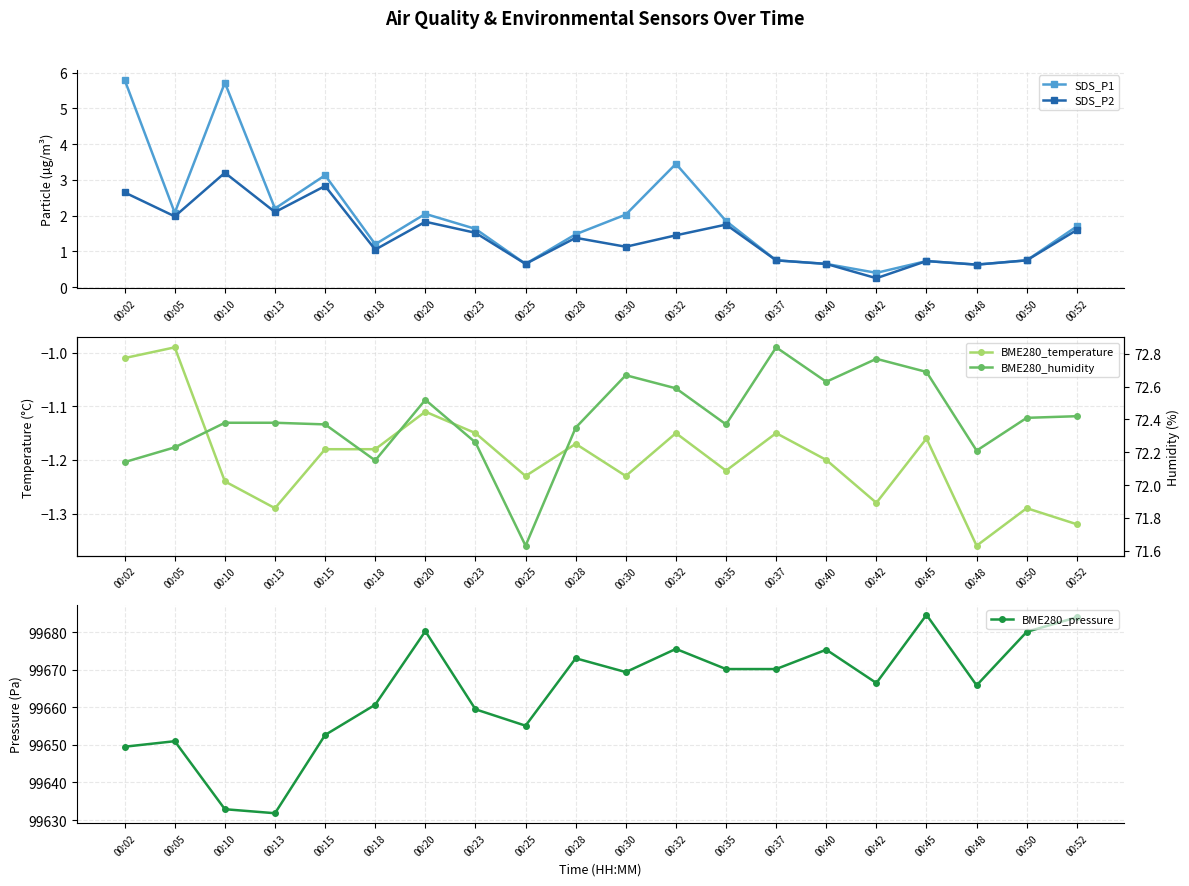

Reading left to right, list all the values displayed in this chart.

SDS_P1: 00:02=5.8	00:05=2.1	00:10=5.7	00:13=2.2	00:15=3.1	00:18=1.2	00:20=2.0	00:23=1.6	00:25=0.7	00:28=1.5	00:30=2.0	00:32=3.5	00:35=1.9	00:37=0.8	00:40=0.7	00:42=0.4	00:45=0.7	00:48=0.6	00:50=0.8	00:52=1.7
SDS_P2: 00:02=2.6	00:05=2.0	00:10=3.2	00:13=2.1	00:15=2.8	00:18=1.1	00:20=1.8	00:23=1.5	00:25=0.7	00:28=1.4	00:30=1.1	00:32=1.4	00:35=1.8	00:37=0.8	00:40=0.7	00:42=0.2	00:45=0.7	00:48=0.6	00:50=0.8	00:52=1.6
BME280_temperature: 00:02=-1.0	00:05=-1.0	00:10=-1.2	00:13=-1.3	00:15=-1.2	00:18=-1.2	00:20=-1.1	00:23=-1.1	00:25=-1.2	00:28=-1.2	00:30=-1.2	00:32=-1.1	00:35=-1.2	00:37=-1.1	00:40=-1.2	00:42=-1.3	00:45=-1.2	00:48=-1.4	00:50=-1.3	00:52=-1.3
BME280_pressure: 00:02=99649.5	00:05=99651.0	00:10=99632.9	00:13=99631.8	00:15=99652.7	00:18=99660.7	00:20=99680.3	00:23=99659.5	00:25=99655.1	00:28=99673.1	00:30=99669.4	00:32=99675.6	00:35=99670.2	00:37=99670.2	00:40=99675.4	00:42=99666.5	00:45=99684.7	00:48=99665.9	00:50=99680.1	00:52=99684.0
BME280_humidity: 00:02=72.1	00:05=72.2	00:10=72.4	00:13=72.4	00:15=72.4	00:18=72.2	00:20=72.5	00:23=72.3	00:25=71.6	00:28=72.3	00:30=72.7	00:32=72.6	00:35=72.4	00:37=72.8	00:40=72.6	00:42=72.8	00:45=72.7	00:48=72.2	00:50=72.4	00:52=72.4